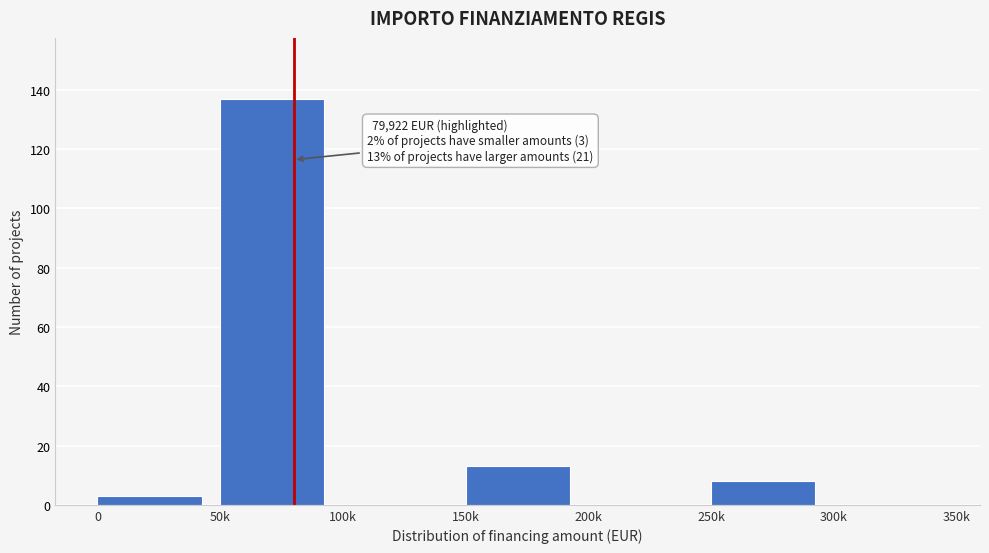

Reading left to right, transcribe all the data shown in this chart.

0=3	50k=137	100k=0	150k=13	200k=0	250k=8	300k=0